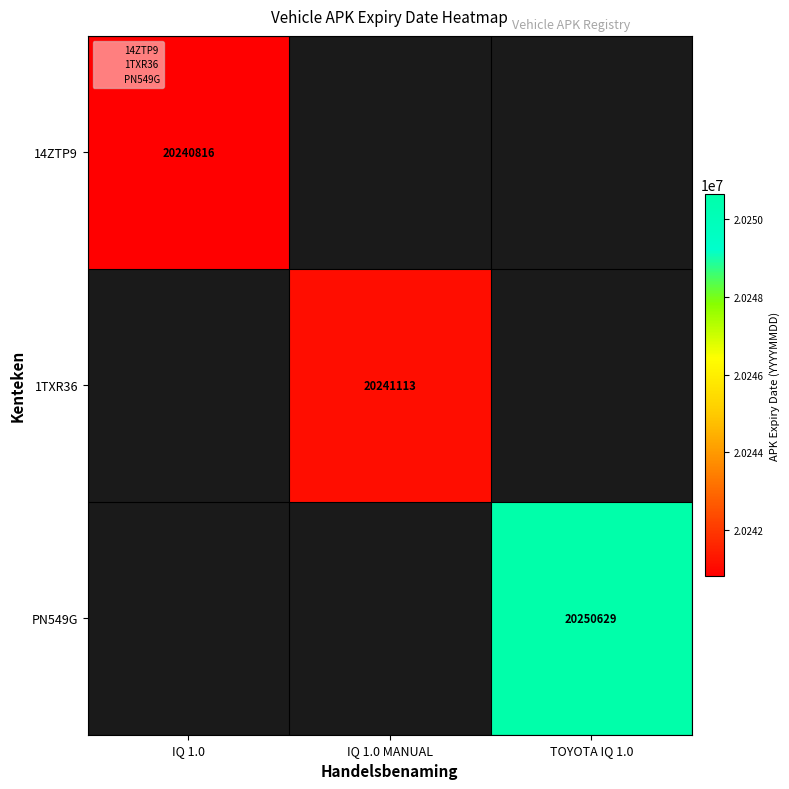

At how many categories does at least one series exceed 20250410?

1